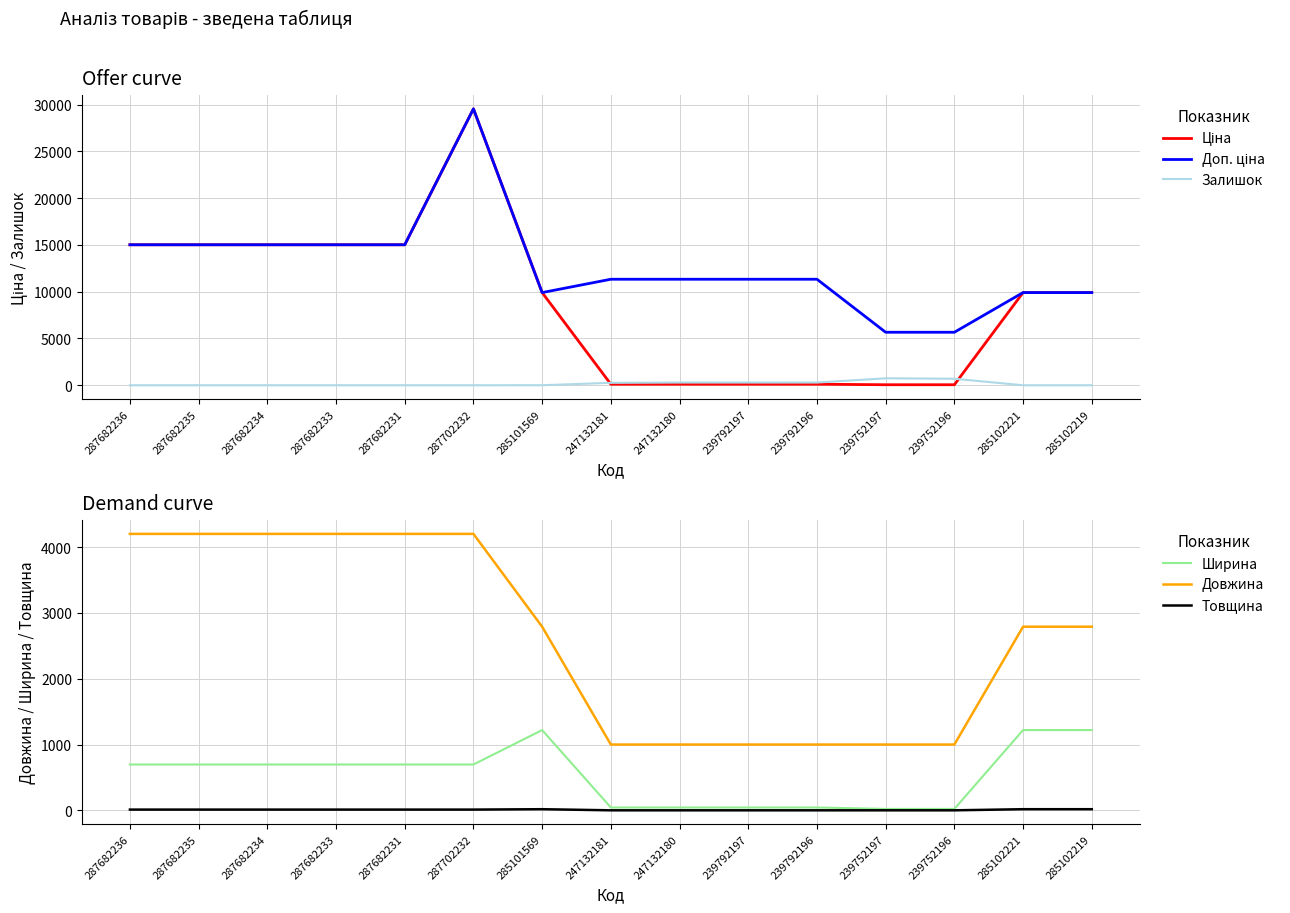

Reading left to right, what are all the values shown in this chart?

Ціна: 15019.2	15019.2	15019.2	15019.2	15019.2	29548.9	9908.5	113.3	113.3	113.3	113.3	56.7	56.7	9908.5	9908.5
Доп. ціна: 15019.2	15019.2	15019.2	15019.2	15019.2	29548.9	9908.5	11334.0	11334.0	11334.0	11334.0	5667.0	5667.0	9908.5	9908.5
Залишок: 0.0	0.0	0.0	0.0	0.0	0.0	5.0	260.0	290.0	289.0	290.0	745.0	698.0	0.0	0.0
Ширина: 697.0	697.0	697.0	697.0	697.0	697.0	1220.0	44.0	44.0	44.0	44.0	22.0	22.0	1220.0	1220.0
Довжина: 4200.0	4200.0	4200.0	4200.0	4200.0	4200.0	2790.0	1000.0	1000.0	1000.0	1000.0	1000.0	1000.0	2790.0	2790.0
Товщина: 12.0	12.0	12.0	12.0	12.0	12.0	18.0	1.0	1.0	1.0	1.0	1.0	1.0	18.0	18.0